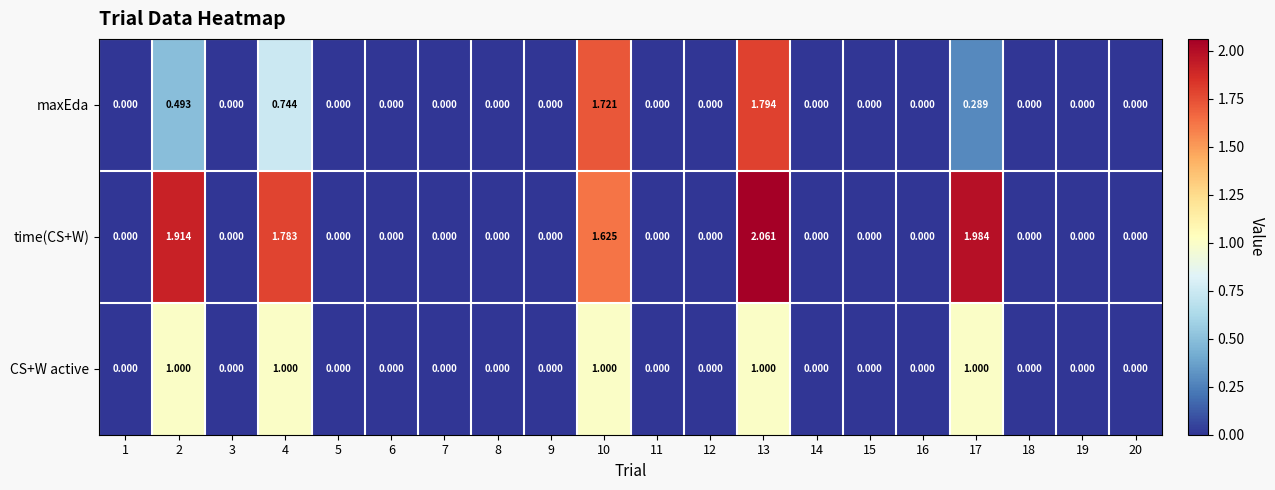

Which series has the widest spread of values?

time(CS+W)